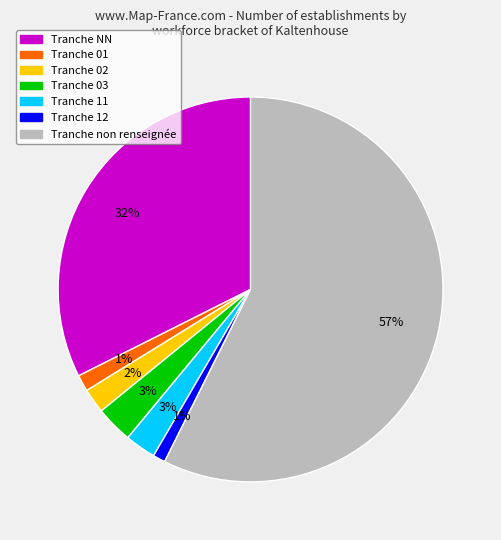

What percentage is the Tranche 02 slice, to the nearest percent?

2%